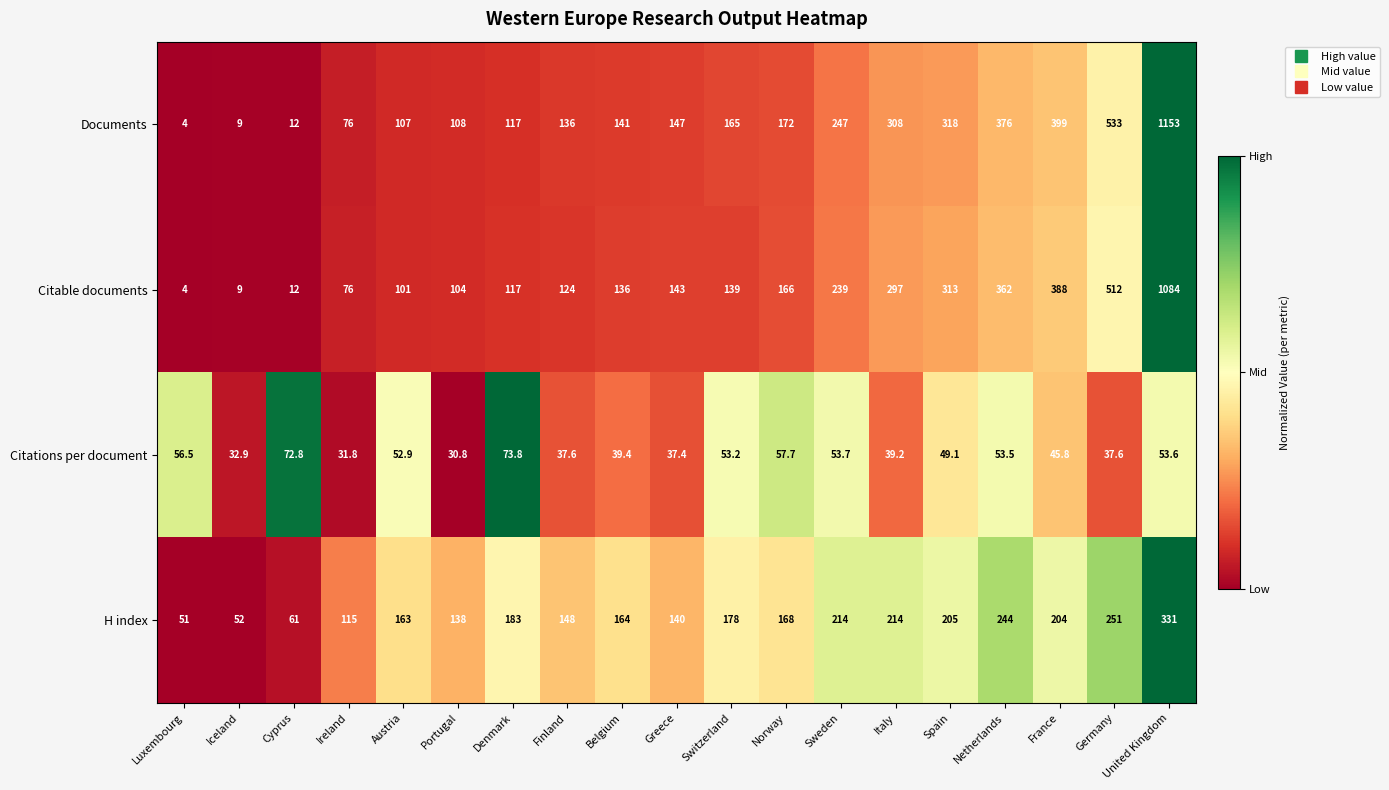

What is the difference between the Citations per document values at United Kingdom and Finland?

16.0